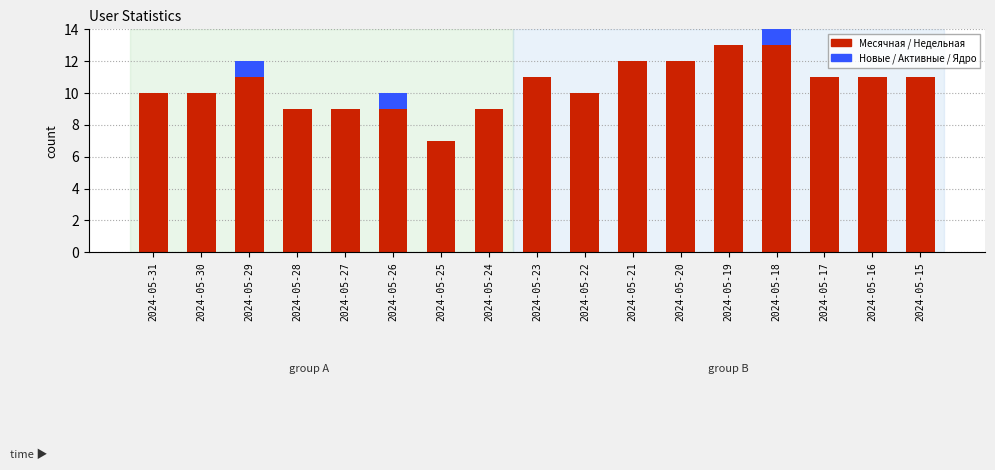

Are the bars horizontal?

No